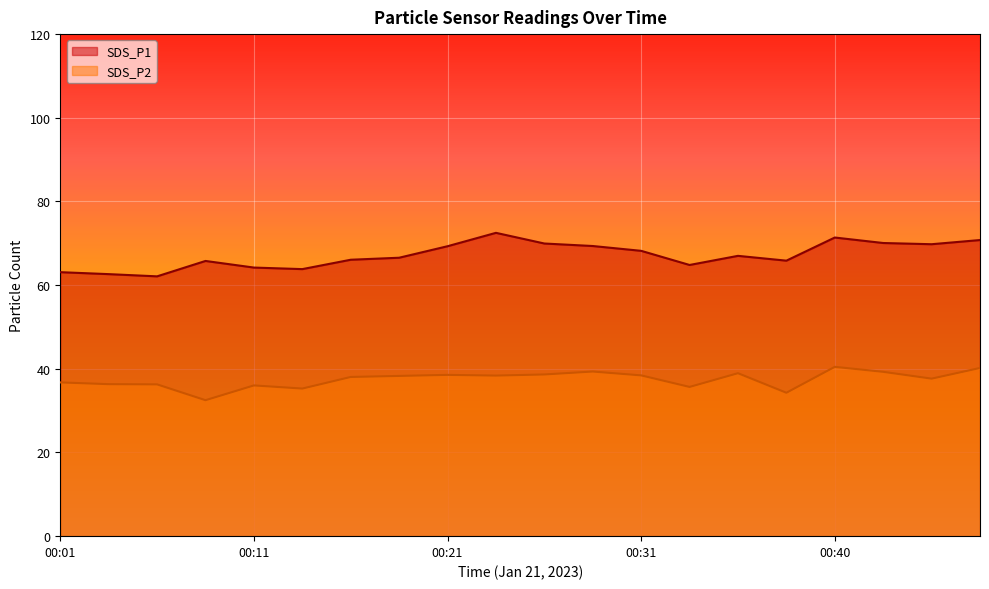

What is the total value across all series at 00:21?

107.8